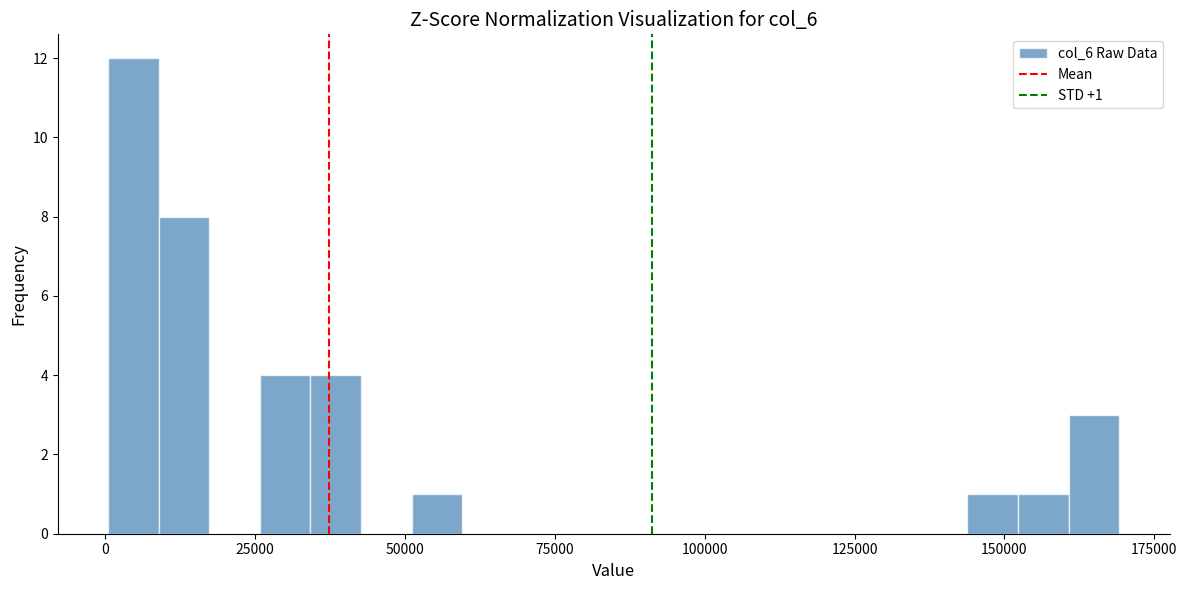

Around what value on the x-axis is the tallest bar? Give the approximate position of its centre, as read against the axis.

5000